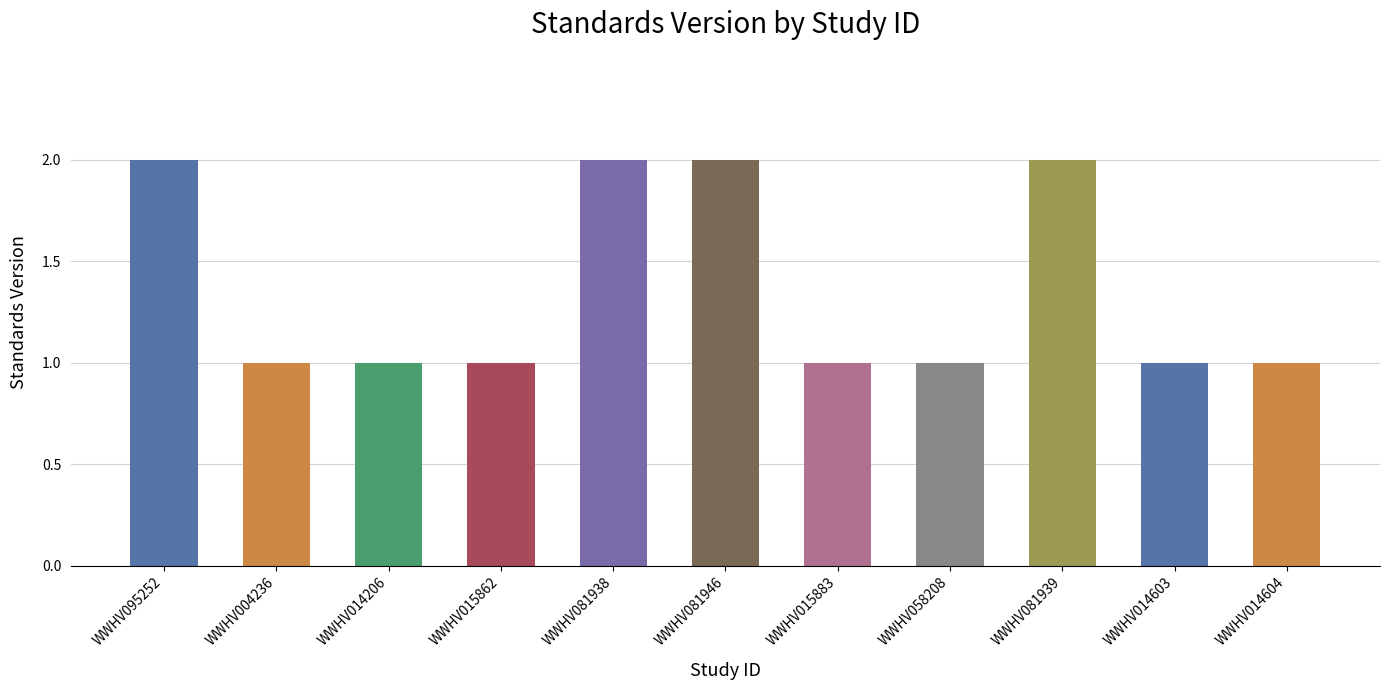

True or false: the data shows 1 at WWHV014206.

True